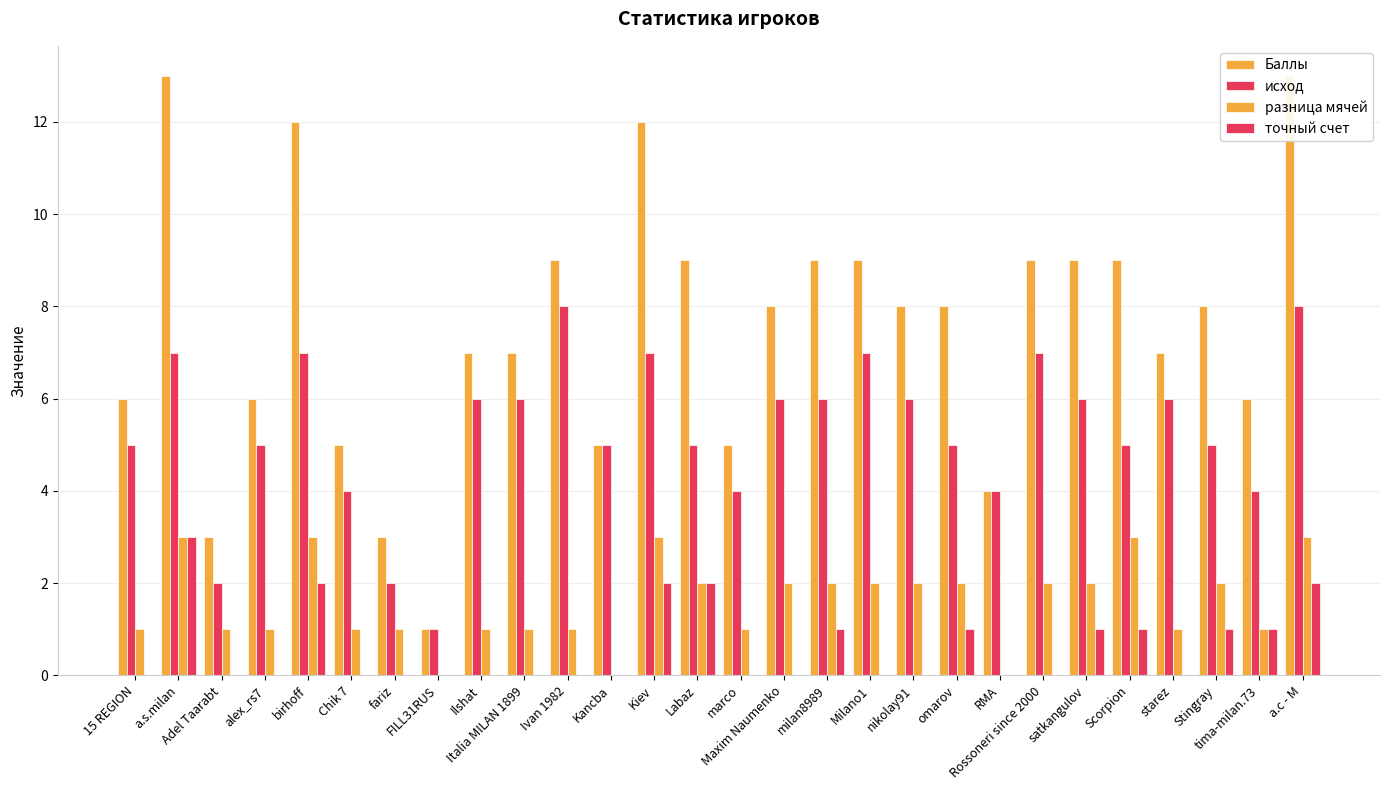

Reading left to right, extract all data points from this chart.

Баллы: 15 REGION=6	a.s.milan=13	Adel Taarabt=3	alex_rs7=6	birhoff=12	Chik 7=5	fariz=3	FILL31RUS=1	Ilshat=7	Italia MILAN 1899=7	Ivan 1982=9	Kancba=5	Kiev=12	Labaz=9	marco=5	Maxim Naumenko=8	milan8989=9	Milano1=9	nikolay91=8	omarov=8	RMA=4	Rossoneri since 2000=9	satkangulov=9	Scorpion=9	starez=7	Stingray=8	tima-milan.73=6	а.с - М=13
исход: 15 REGION=5	a.s.milan=7	Adel Taarabt=2	alex_rs7=5	birhoff=7	Chik 7=4	fariz=2	FILL31RUS=1	Ilshat=6	Italia MILAN 1899=6	Ivan 1982=8	Kancba=5	Kiev=7	Labaz=5	marco=4	Maxim Naumenko=6	milan8989=6	Milano1=7	nikolay91=6	omarov=5	RMA=4	Rossoneri since 2000=7	satkangulov=6	Scorpion=5	starez=6	Stingray=5	tima-milan.73=4	а.с - М=8
разница мячей: 15 REGION=1	a.s.milan=3	Adel Taarabt=1	alex_rs7=1	birhoff=3	Chik 7=1	fariz=1	FILL31RUS=0	Ilshat=1	Italia MILAN 1899=1	Ivan 1982=1	Kancba=0	Kiev=3	Labaz=2	marco=1	Maxim Naumenko=2	milan8989=2	Milano1=2	nikolay91=2	omarov=2	RMA=0	Rossoneri since 2000=2	satkangulov=2	Scorpion=3	starez=1	Stingray=2	tima-milan.73=1	а.с - М=3
точный счет: 15 REGION=0	a.s.milan=3	Adel Taarabt=0	alex_rs7=0	birhoff=2	Chik 7=0	fariz=0	FILL31RUS=0	Ilshat=0	Italia MILAN 1899=0	Ivan 1982=0	Kancba=0	Kiev=2	Labaz=2	marco=0	Maxim Naumenko=0	milan8989=1	Milano1=0	nikolay91=0	omarov=1	RMA=0	Rossoneri since 2000=0	satkangulov=1	Scorpion=1	starez=0	Stingray=1	tima-milan.73=1	а.с - М=2